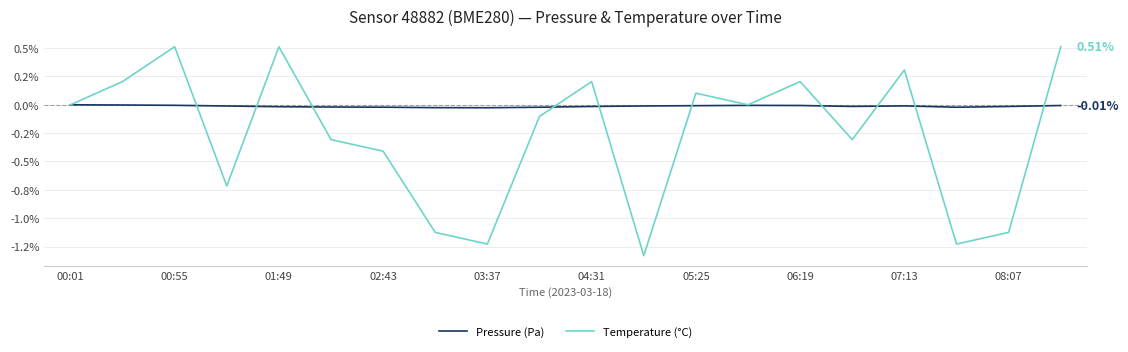

Reading left to right, transcribe all the data shown in this chart.

Pressure (Pa): 0.0	-0.0	-0.0	-0.0	-0.0	-0.0	-0.0	-0.0	-0.0	-0.0	-0.0	-0.0	-0.0	-0.0	-0.0	-0.0	-0.0	-0.0	-0.0	-0.0
Temperature (°C): 0.0	0.2	0.5	-0.7	0.5	-0.3	-0.4	-1.1	-1.2	-0.1	0.2	-1.3	0.1	0.0	0.2	-0.3	0.3	-1.2	-1.1	0.5